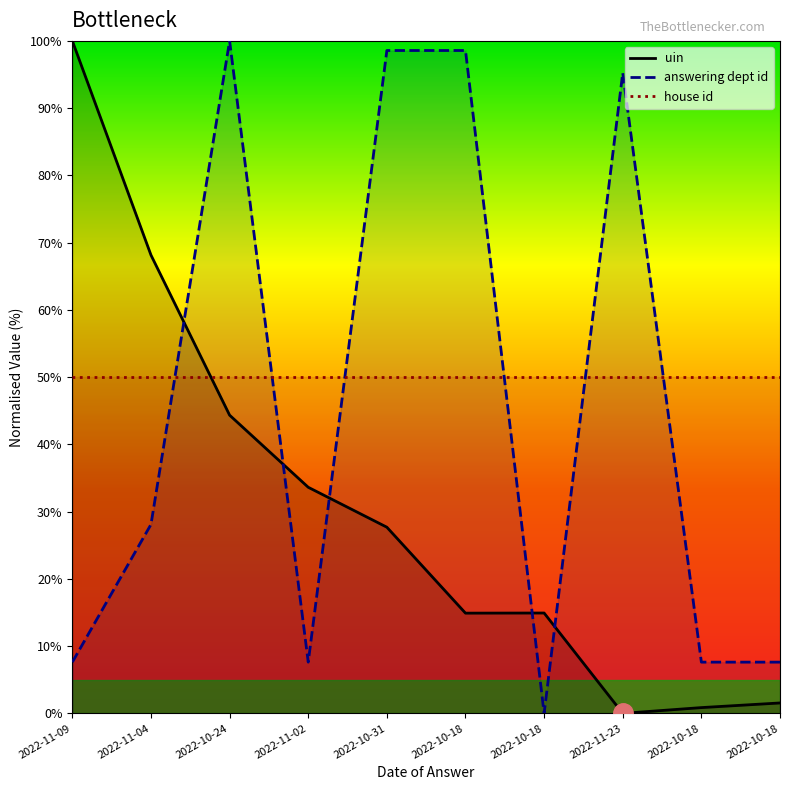

What is the spread (max minus min) of values at 2022-11-09?

92.4